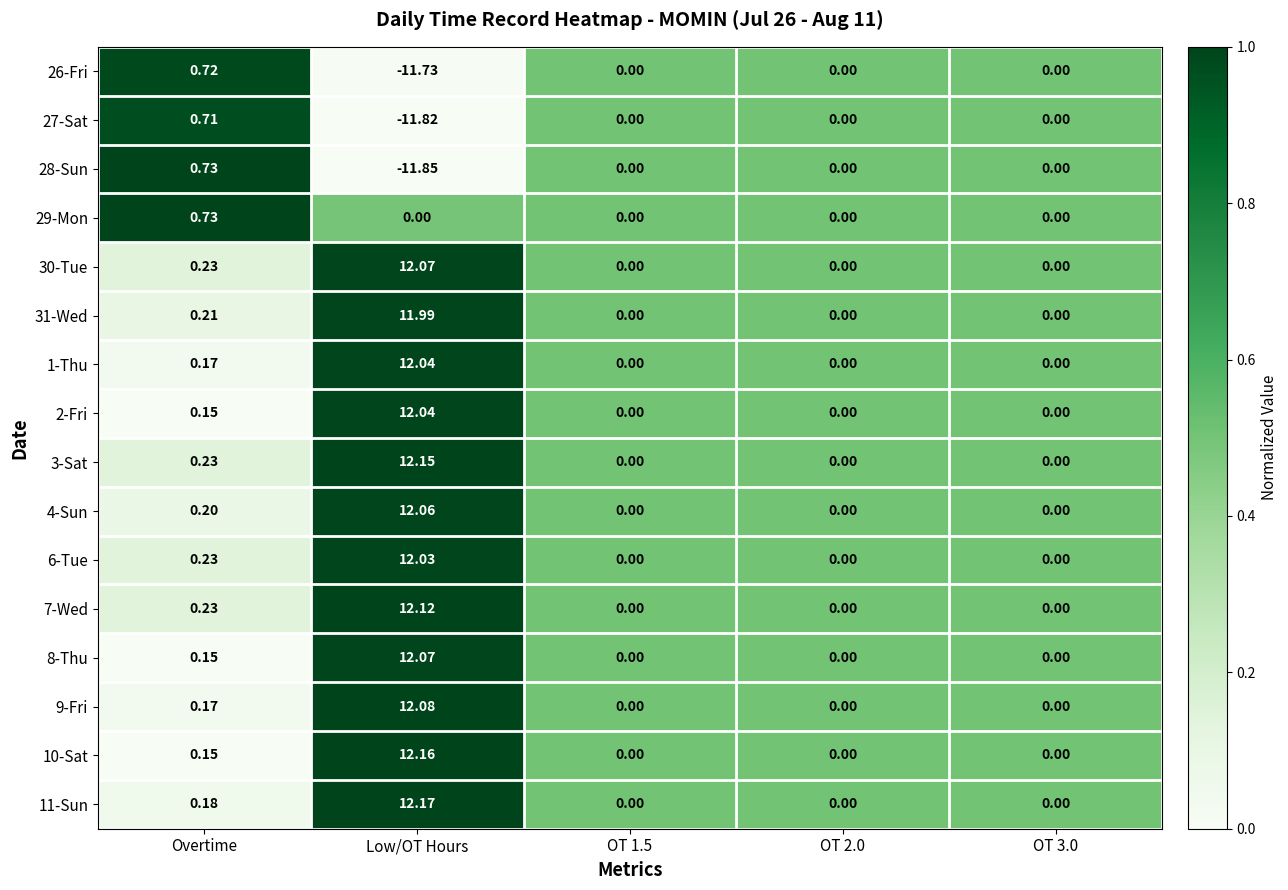

At which category is the sum across all series the highest?

Low/OT Hours